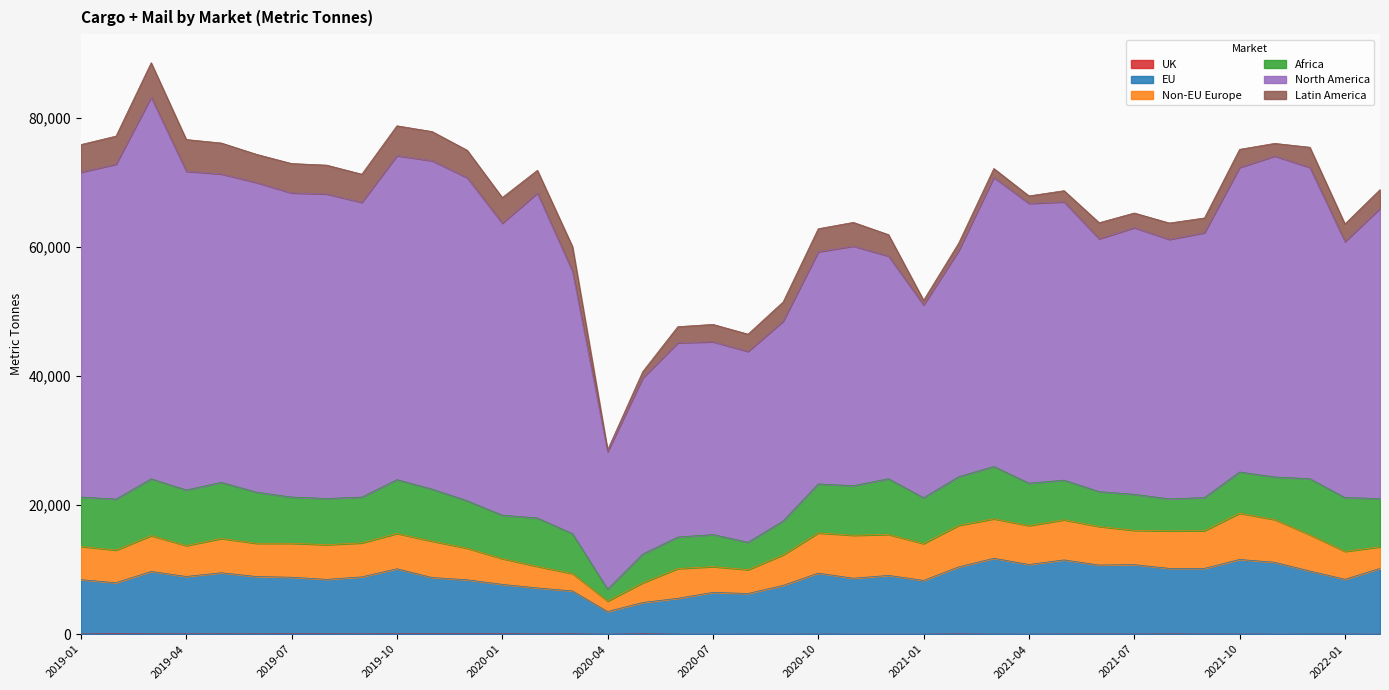

What is the difference between the Africa values at 2019-12 and 2019-02?

549.6